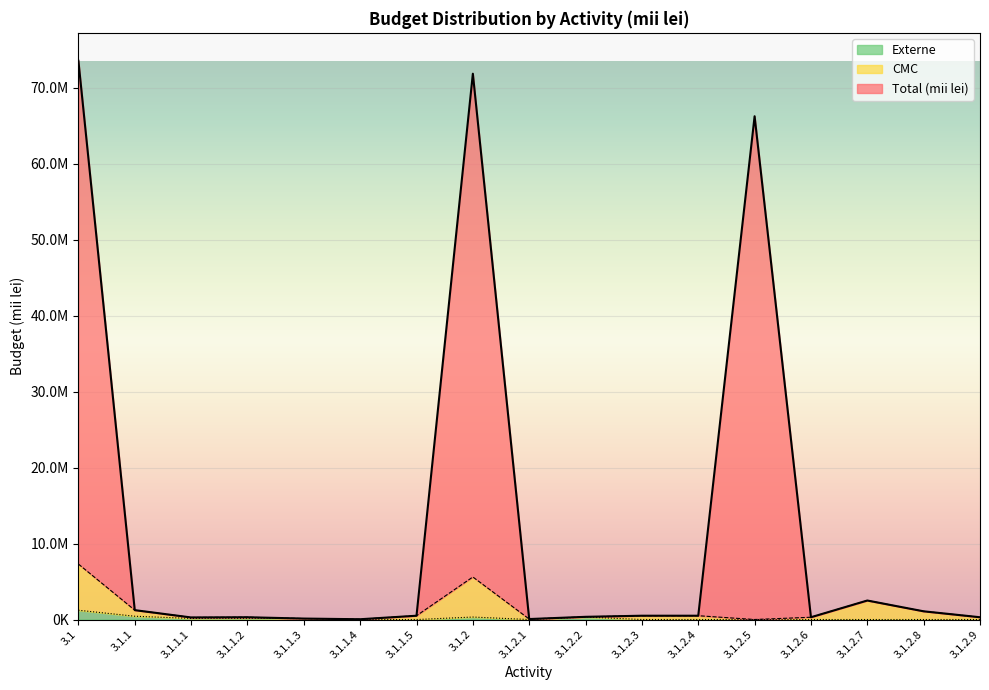

Reading right to left, transcribe all the data shown in this chart.

Total (mii lei): 3.1.2.9=300000.0	3.1.2.8=1080000.0	3.1.2.7=2500000.0	3.1.2.6=300000.0	3.1.2.5=66221000.0	3.1.2.4=500000.0	3.1.2.3=500000.0	3.1.2.2=355202.5	3.1.2.1=62500.0	3.1.2=71818702.5	3.1.1.5=500000.0	3.1.1.4=37500.0	3.1.1.3=125000.0	3.1.1.2=300000.0	3.1.1.1=272410.0	3.1.1=1234910.0	3.1=73518612.5
CMC: 3.1.2.9=300000.0	3.1.2.8=1080000.0	3.1.2.7=2500000.0	3.1.2.6=300000.0	3.1.2.5=0.0	3.1.2.4=500000.0	3.1.2.3=500000.0	3.1.2.2=355202.5	3.1.2.1=62500.0	3.1.2=5597702.5	3.1.1.5=500000.0	3.1.1.4=37500.0	3.1.1.3=125000.0	3.1.1.2=300000.0	3.1.1.1=272410.0	3.1.1=1234910.0	3.1=7297612.5
Externe: 3.1.2.9=0.0	3.1.2.8=0.0	3.1.2.7=0.0	3.1.2.6=0.0	3.1.2.5=0.0	3.1.2.4=0.0	3.1.2.3=0.0	3.1.2.2=325000.0	3.1.2.1=0.0	3.1.2=325000.0	3.1.1.5=0.0	3.1.1.4=0.0	3.1.1.3=125000.0	3.1.1.2=165000.0	3.1.1.1=143102.5	3.1.1=433102.5	3.1=1223102.5